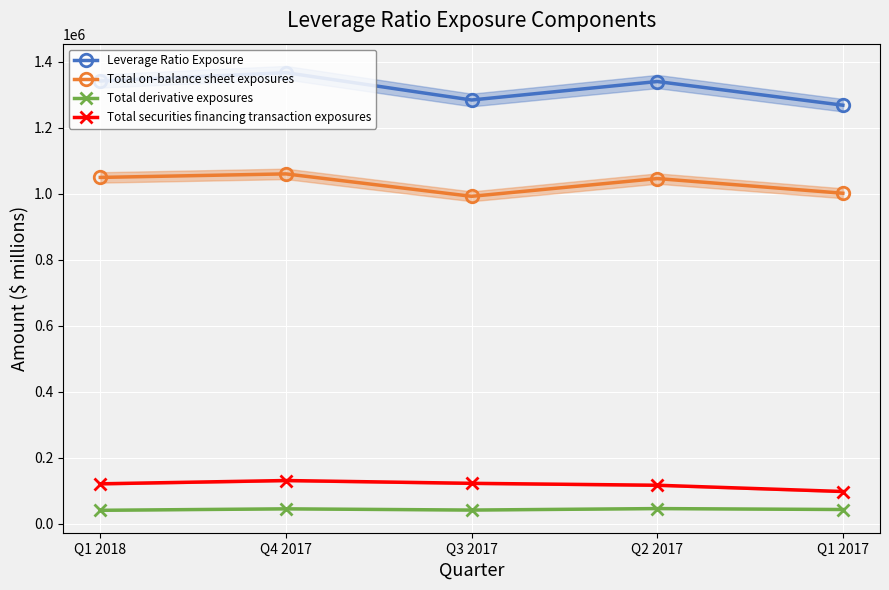

Reading left to right, extract all data points from this chart.

Leverage Ratio Exposure: 1341510	1366804	1283953	1339960	1268184
Total on-balance sheet exposures: 1049334	1060063	992064	1045917	1001422
Total derivative exposures: 40655	45043	41372	45831	43020
Total securities financing transaction exposures: 120932	130869	122393	116593	97572